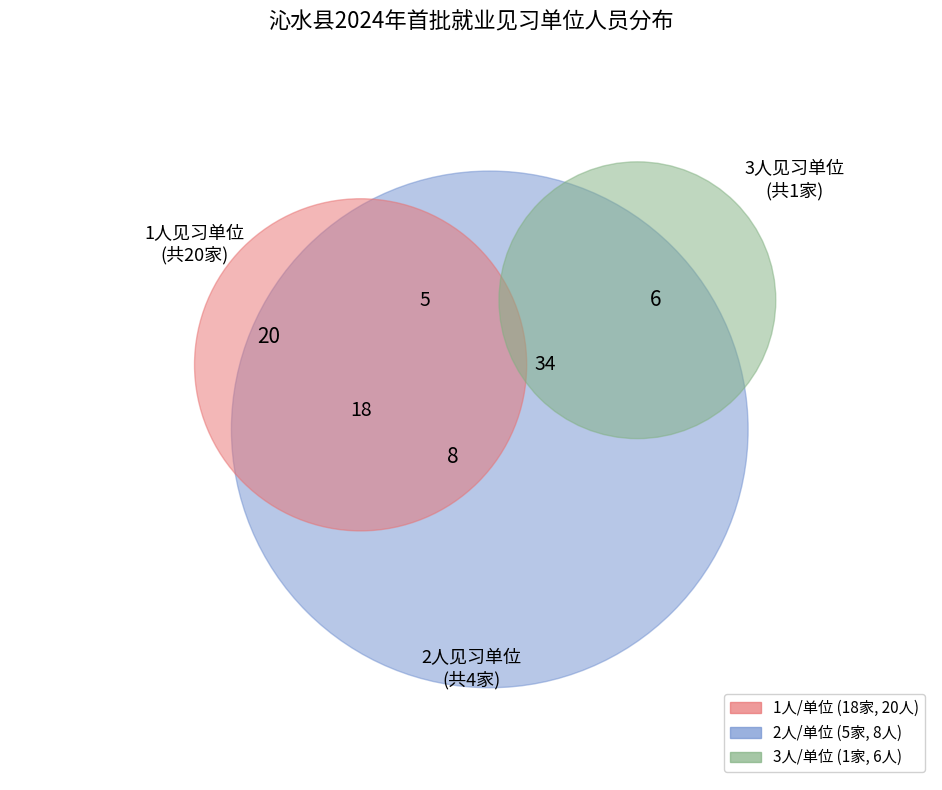

True or false: 沁水县能源局 accounts for 1% of the total.

False